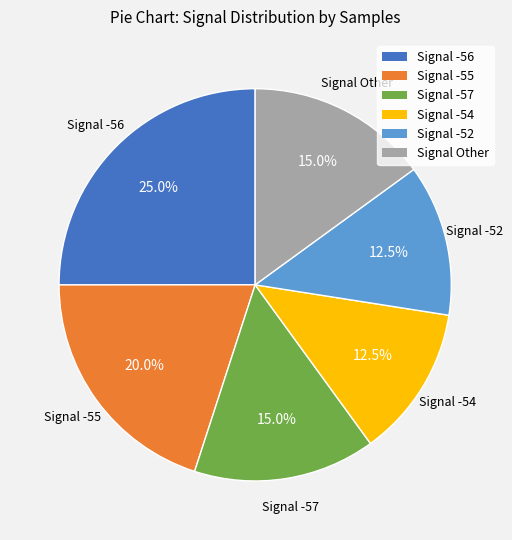

Does any single category account for the majority?

No